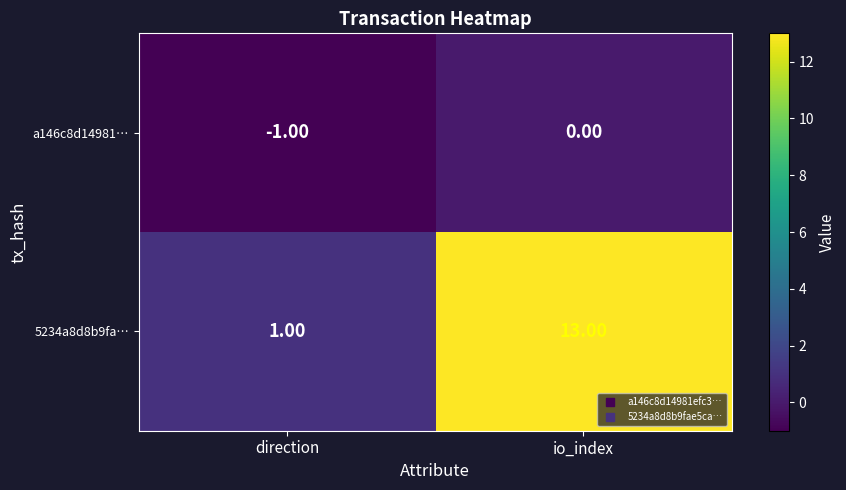

Rank the series by their average value, from lowest to highest.

a146c8d14981…, 5234a8d8b9fa…